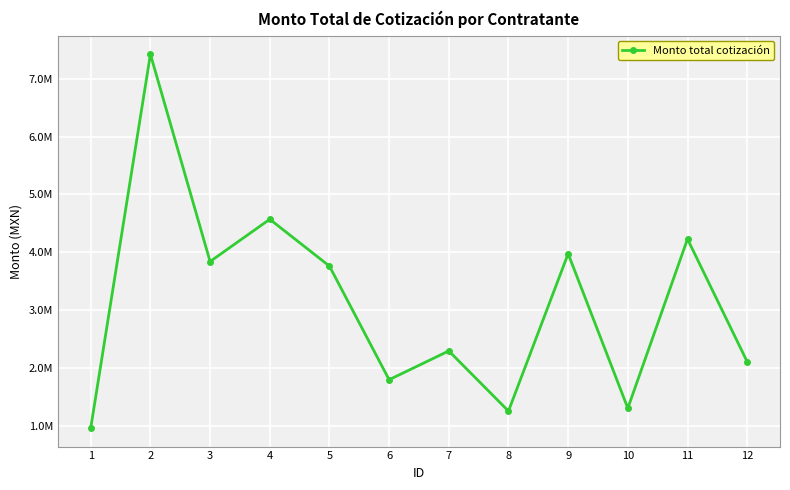

Read the value at 12.

2111623.0